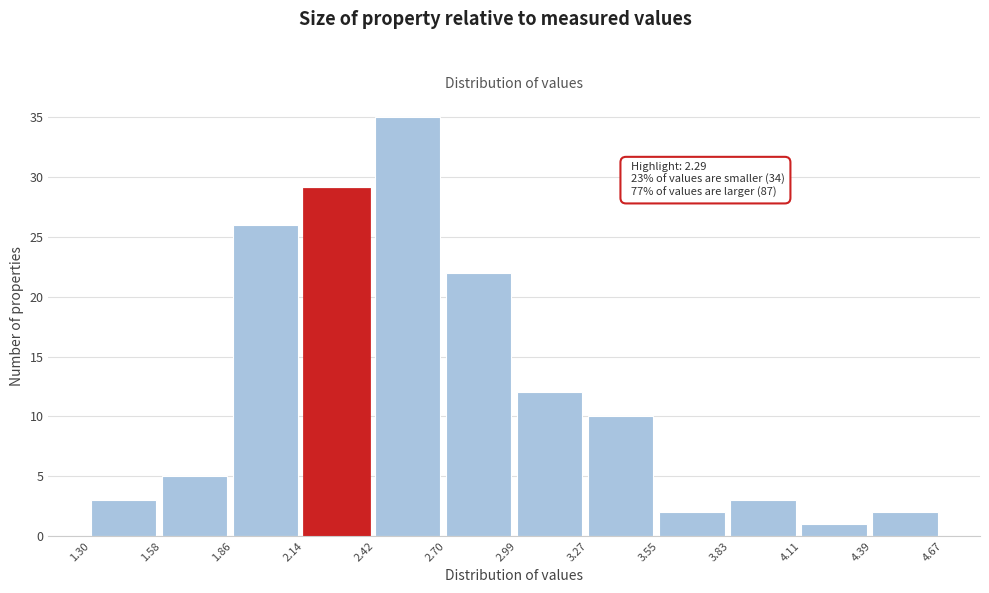

Which range on the x-axis has the tallest bar?

2.42 to 2.70